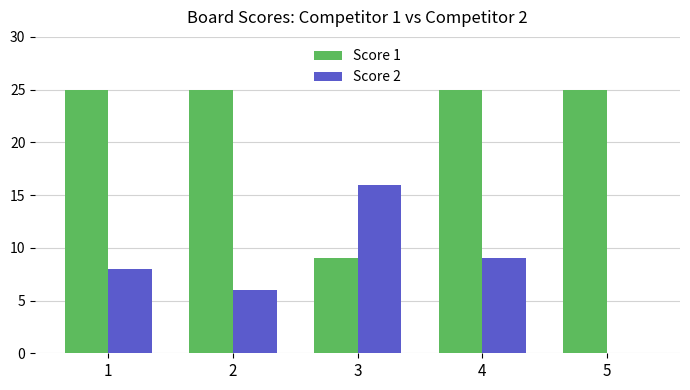

Reading left to right, list all the values displayed in this chart.

Score 1: 25	25	9	25	25
Score 2: 8	6	16	9	0